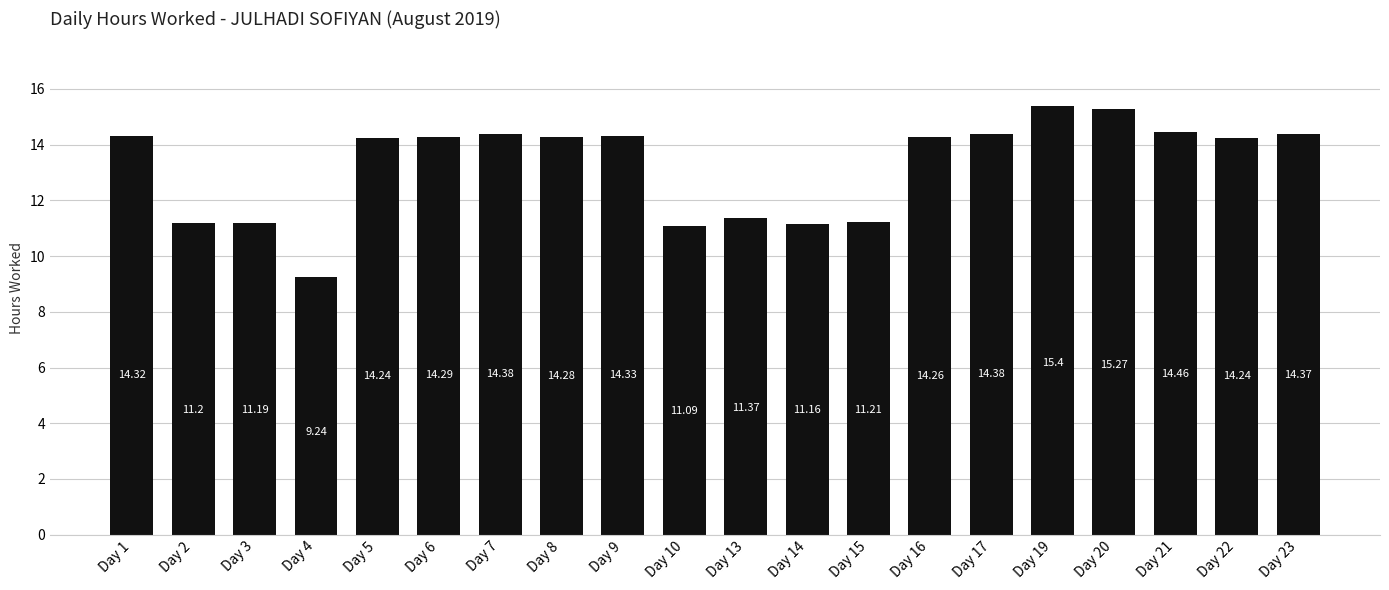

What is the value of the 1st bar from the left?

14.3